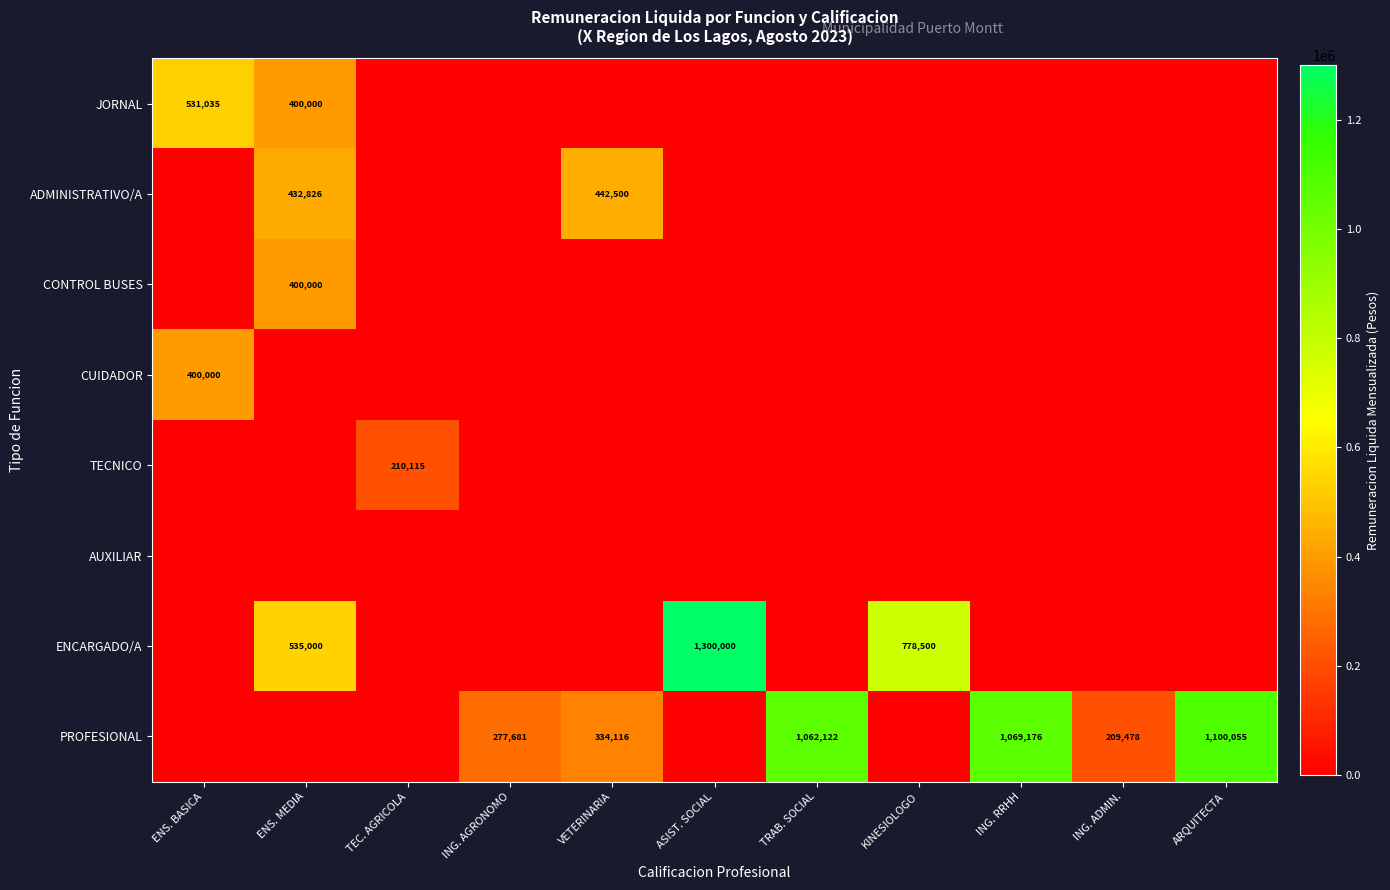

What is the maximum value shown in the chart?

1300000.0